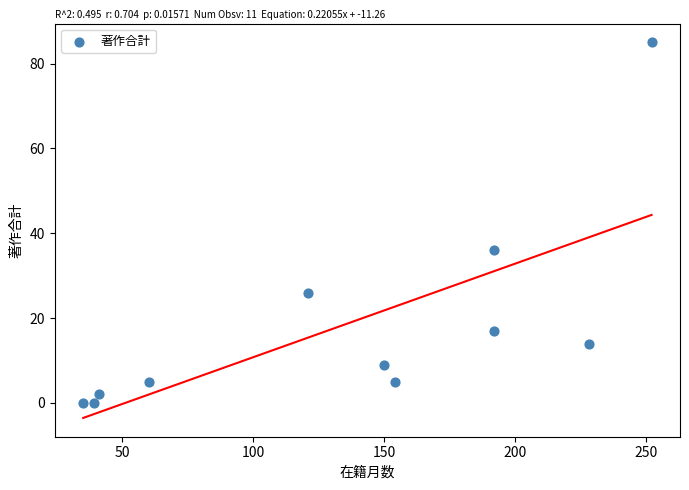

What is the range of Y values (max minus min)?

85